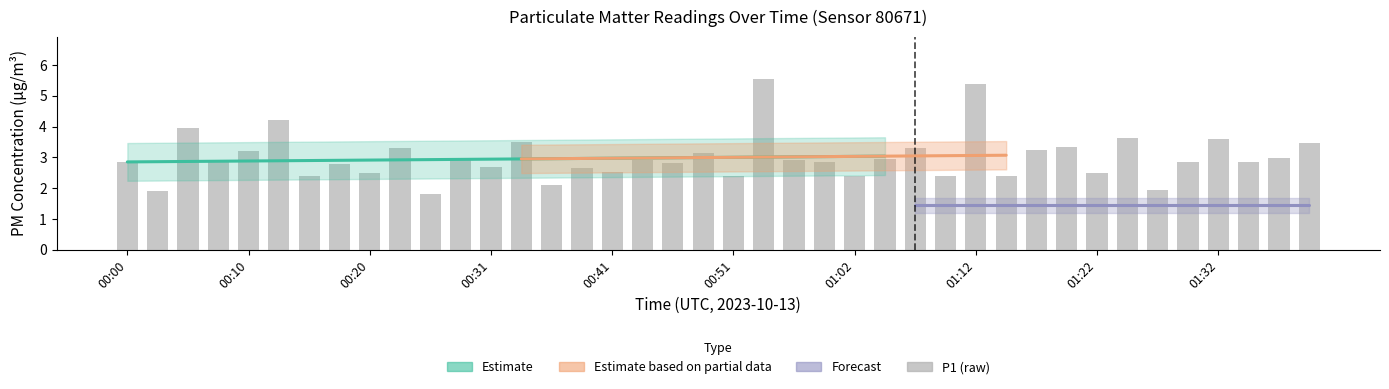

What is the ratio of the value at 19 to the value at 01:22?

1.3